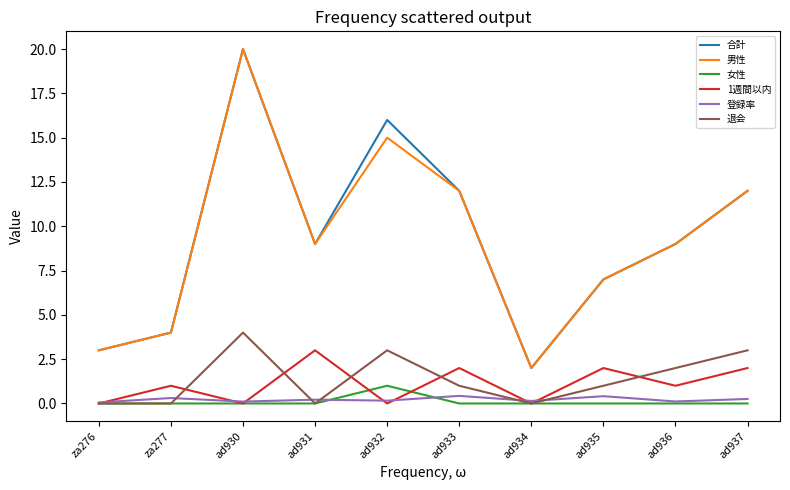

Is the value of 女性 at ad934 greater than the value of 1週間以内 at za277?

No